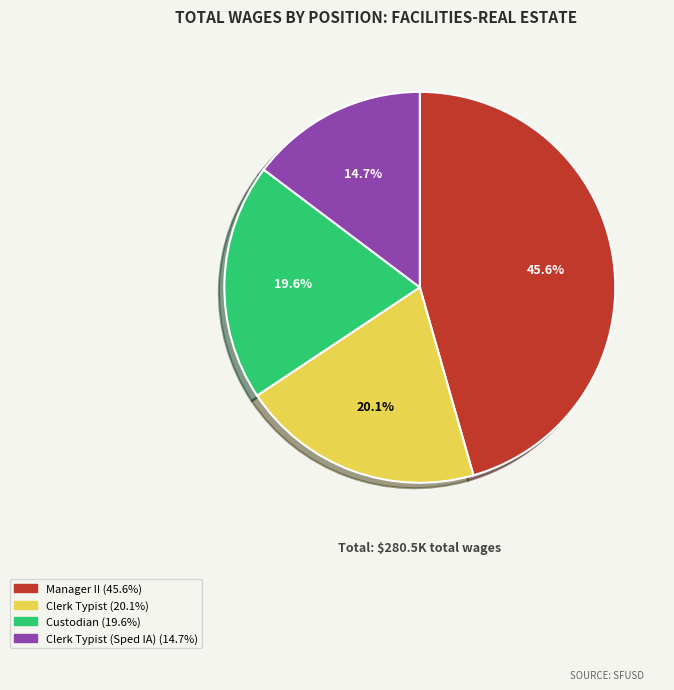

Is there a majority slice in this chart?

No